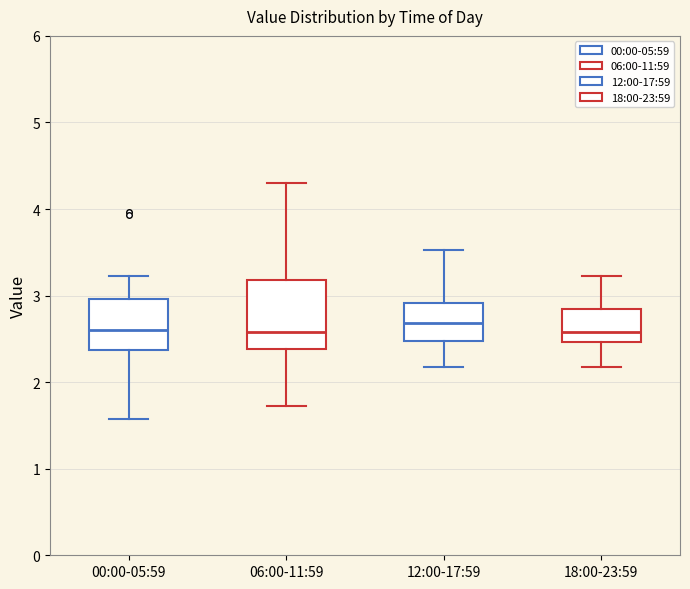

Where is the lower edge of the box for 12:00-17:59 on the y-axis? The values are not printed on the chart, so give them approximately, as read against the axis.

2.5